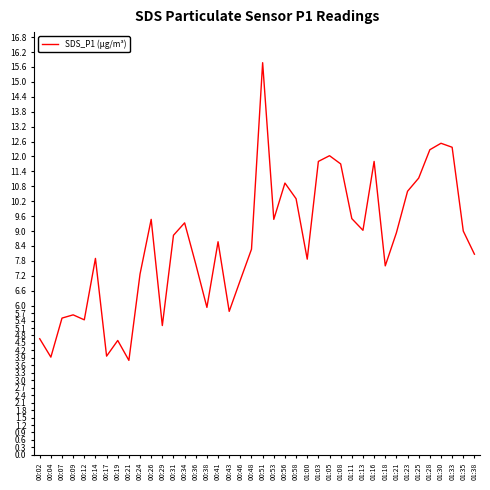

What is the greatest value displayed?

15.8